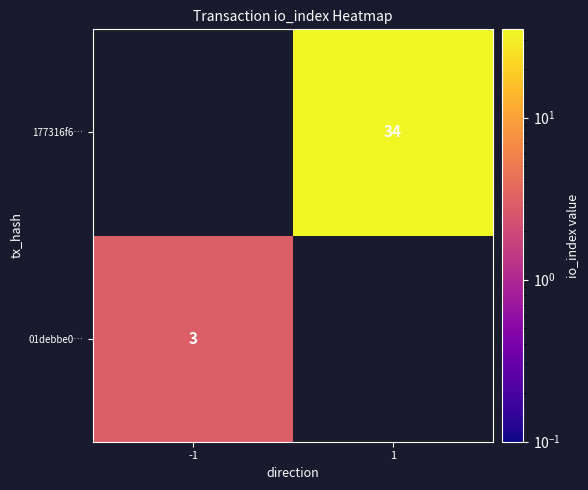

Is it true that 177316f6… equals 34 at 1?

True